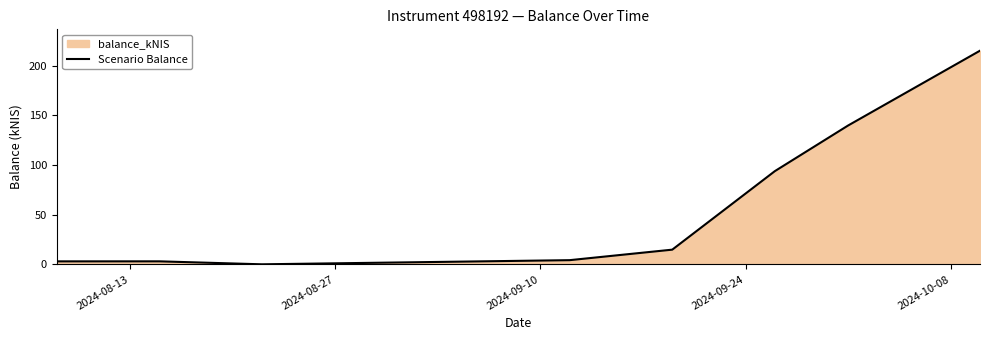

What is the sum of all values?

473.6